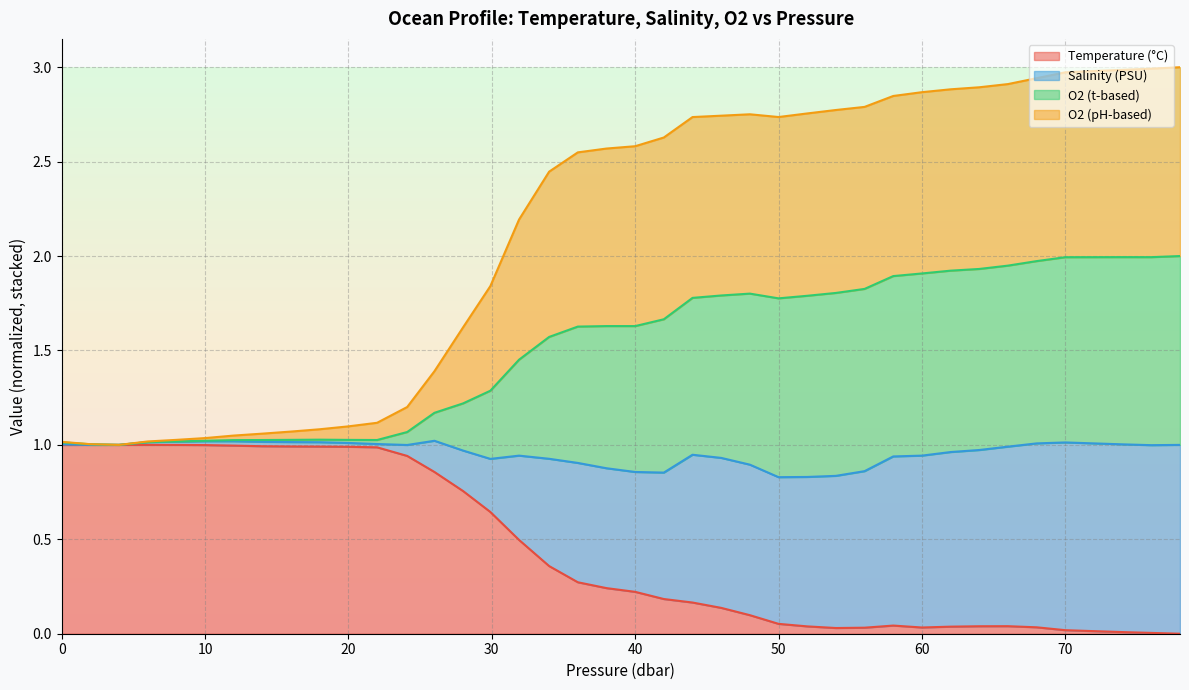

What is the value of the s point at the 12th from the left?

1.0